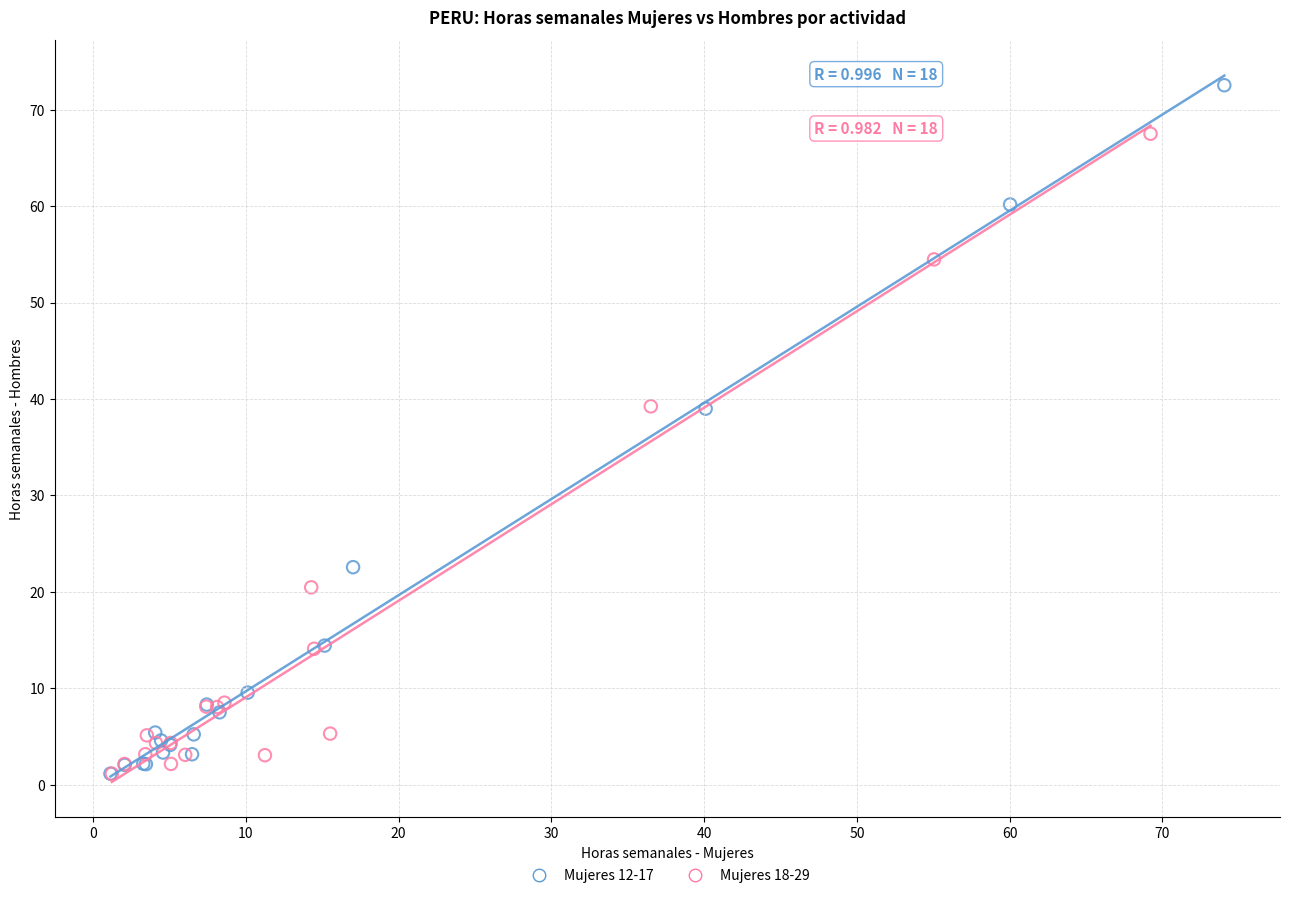

What are all the series names shown in the legend?

Mujeres 12-17, Mujeres 18-29